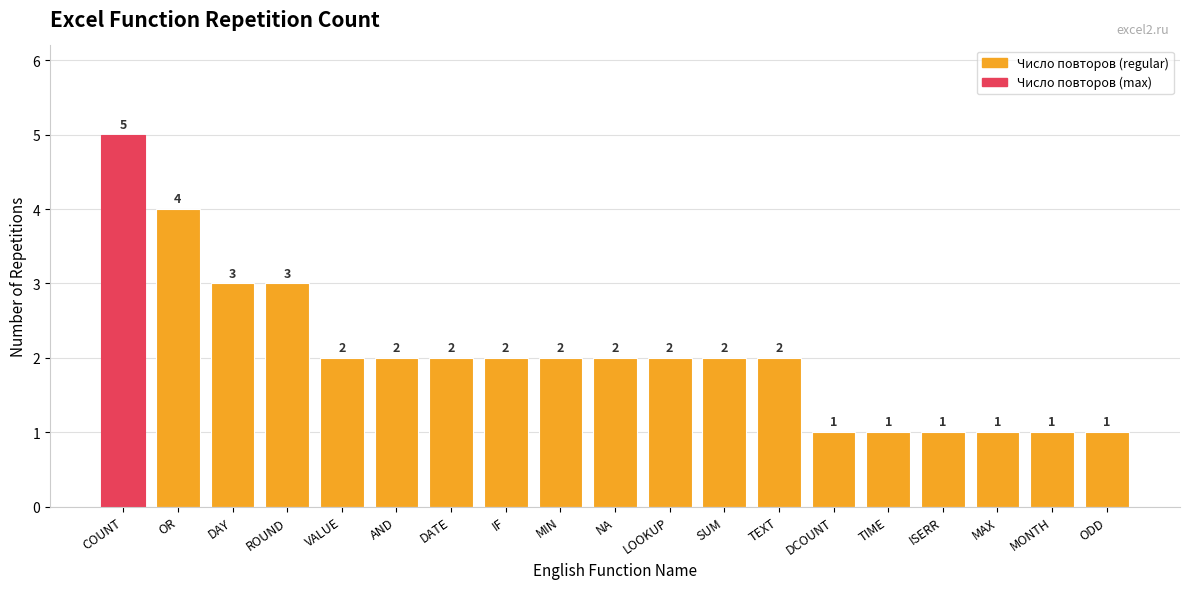

True or false: the data shows 1 at DAY.

False